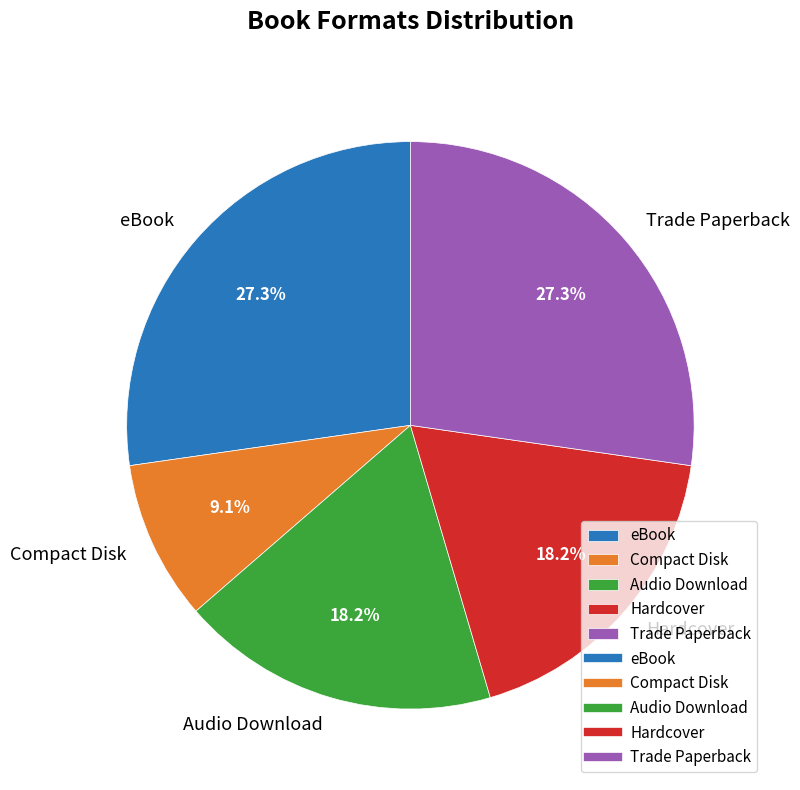

Does any single category account for the majority?

No